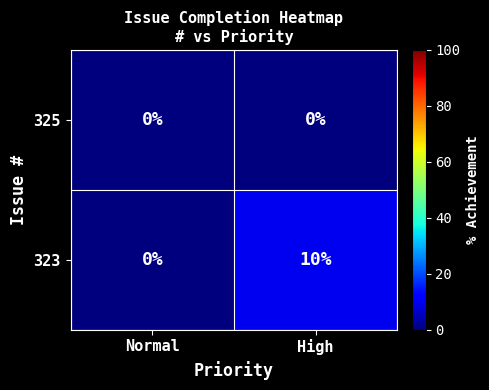

What is the total value across all series at High?

10